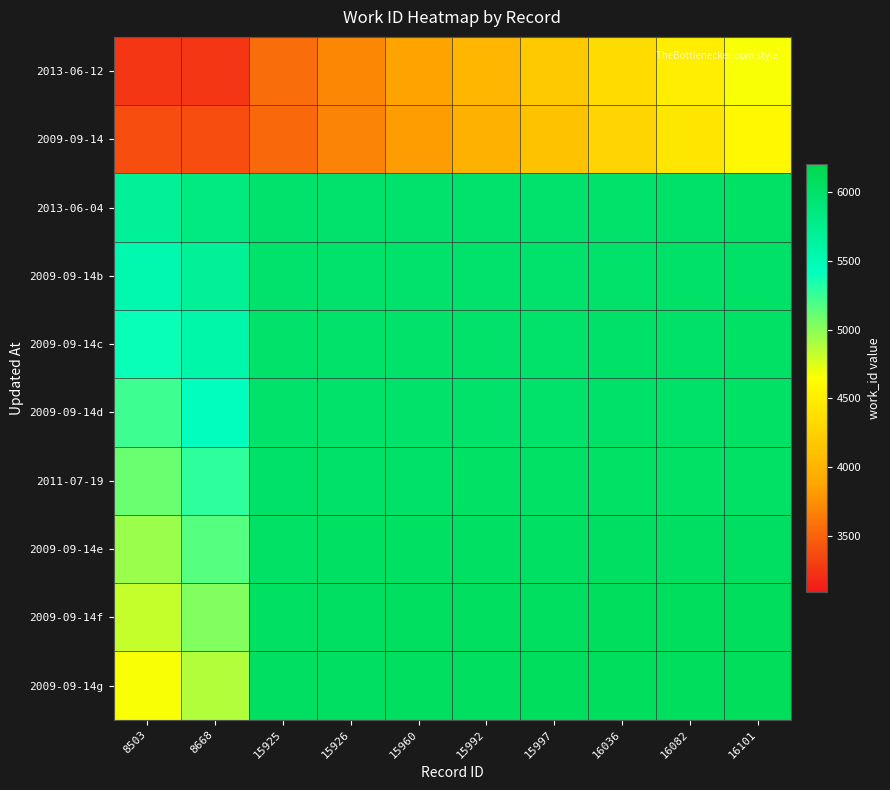

Between 15925 and 15926, which is larger?

15926